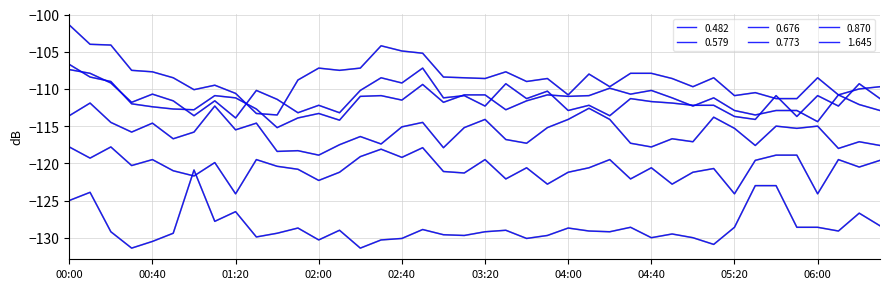

Does the chart have visible grid lines?

Yes